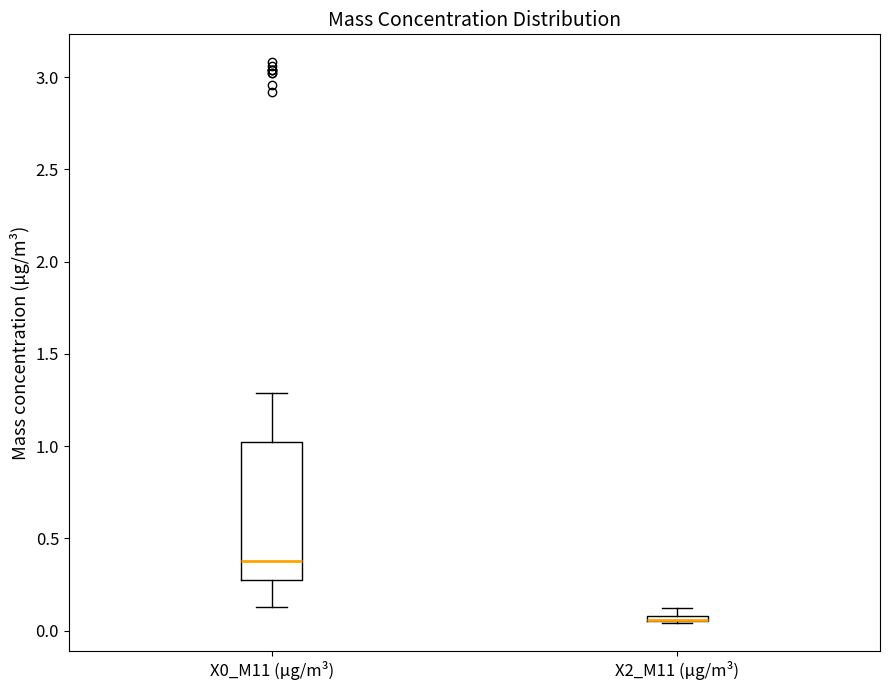

Where does the median line of the box for X0_M11 (μg/m³) sit on the y-axis? The values are not printed on the chart, so give them approximately, as read against the axis.

0.40